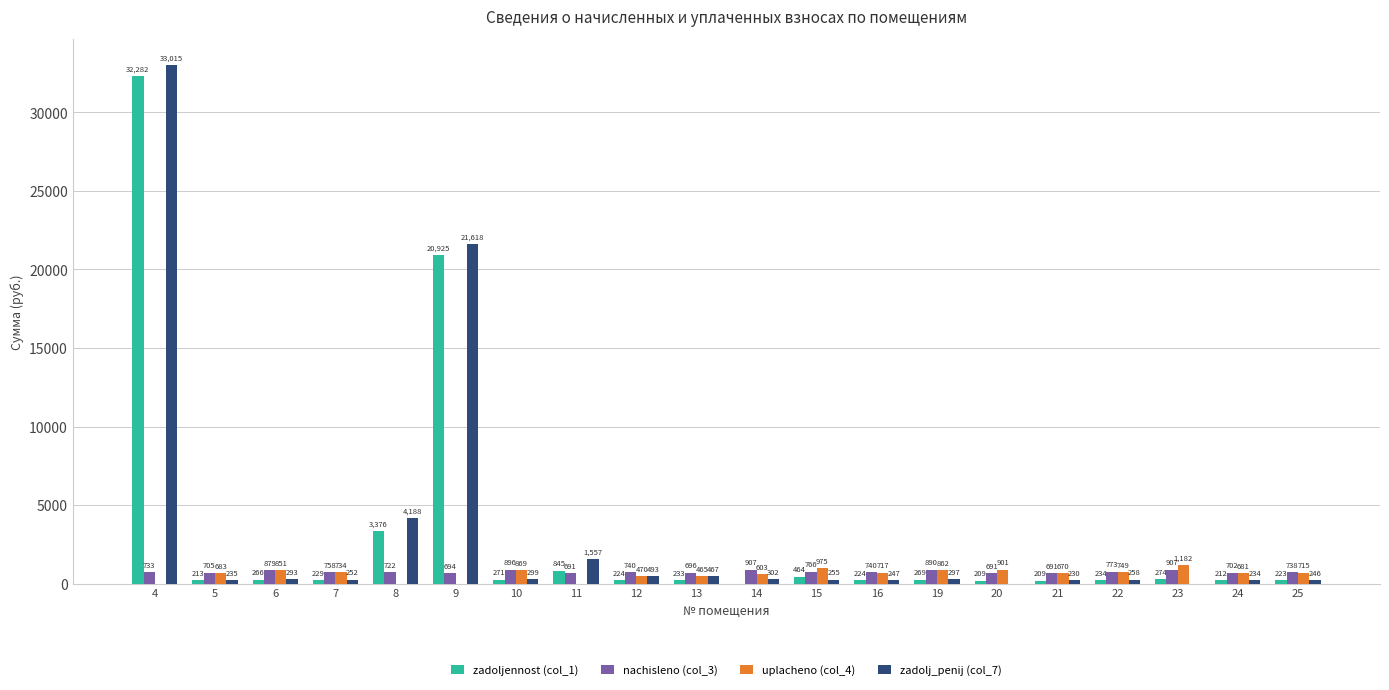

Does the chart contain stacked bars?

No